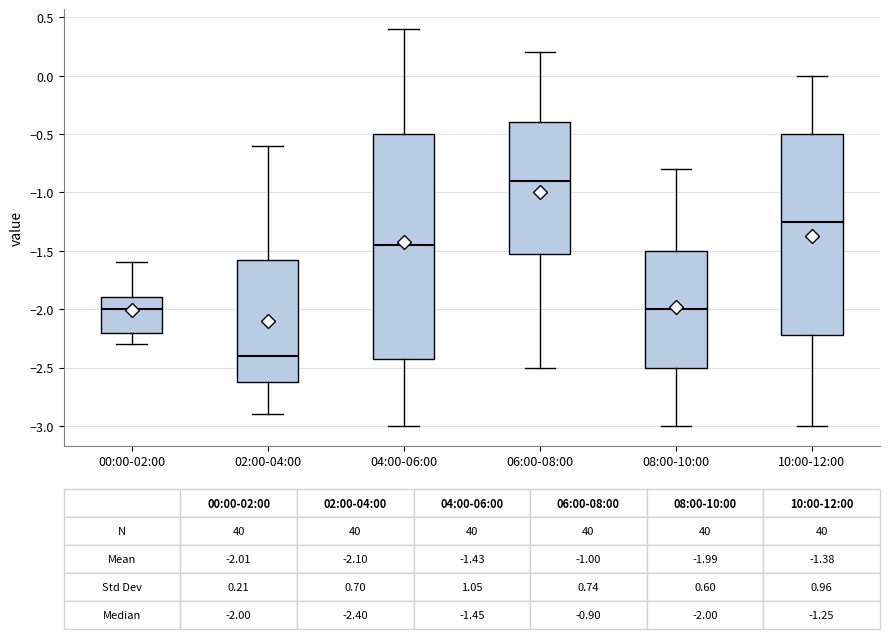

Which box is the tallest, from its lower edge to its upper edge?

04:00-06:00